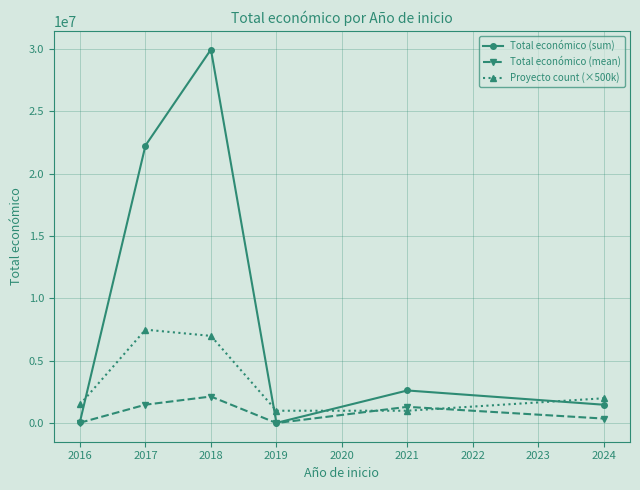

Between 2016 and 2017, which series saw the biggest shift?

Total económico (sum)